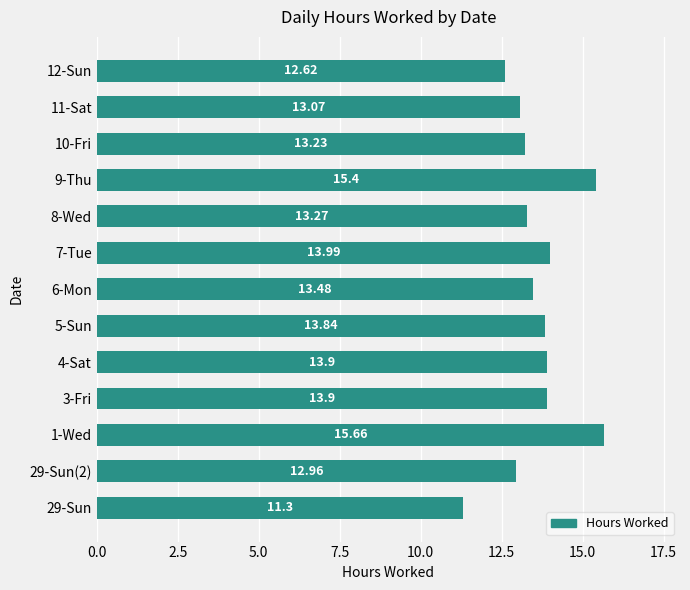

What is the difference between the second highest and minimum values?

4.1